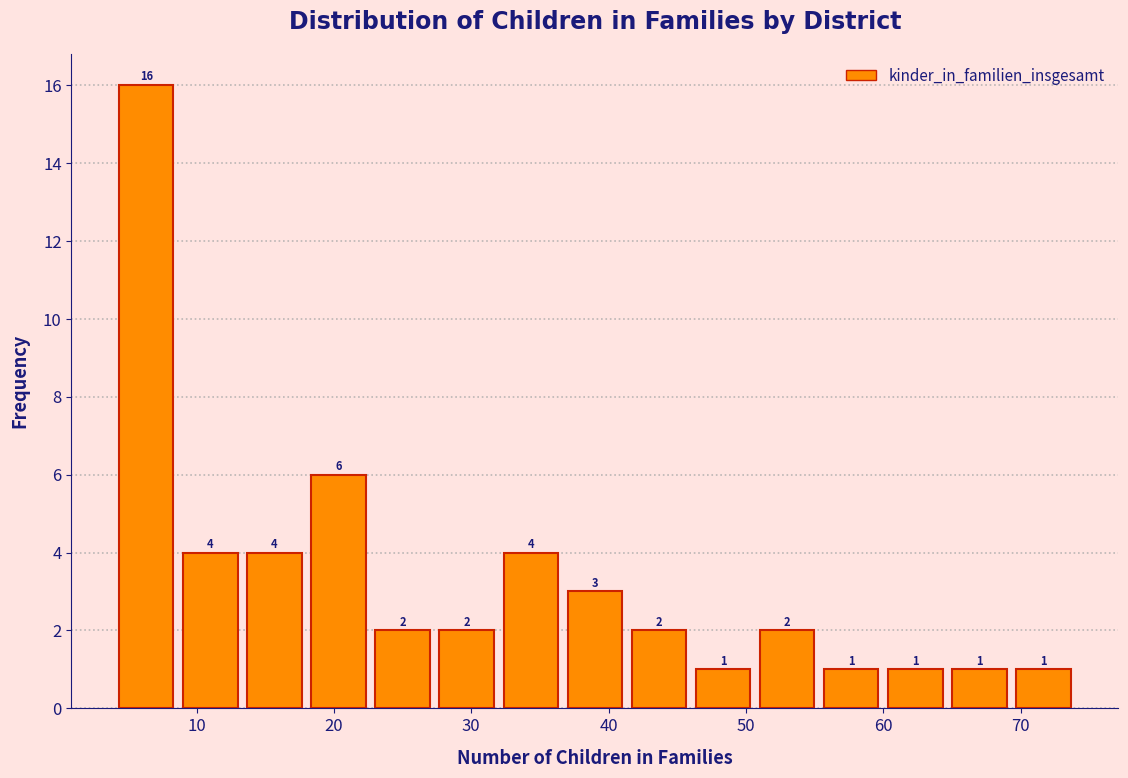

Reading left to right, list every bar in this chart as the range it spans on the x-axis followed by its height. The bar edges are not printed on the chart, so give them approximately, as read against the axis.

4 to 9: 16
9 to 13: 4
13 to 18: 4
18 to 23: 6
23 to 27: 2
27 to 32: 2
32 to 37: 4
37 to 41: 3
41 to 46: 2
46 to 51: 1
51 to 55: 2
55 to 60: 1
60 to 65: 1
65 to 69: 1
69 to 74: 1